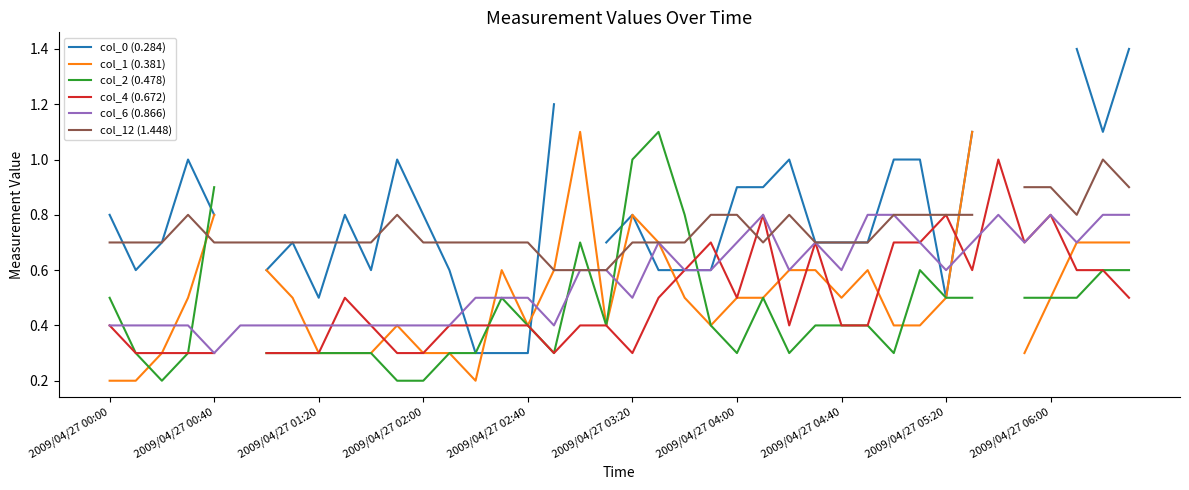

Where is col_6 (0.866) nearest to the value 0?

2009/04/27 00:40